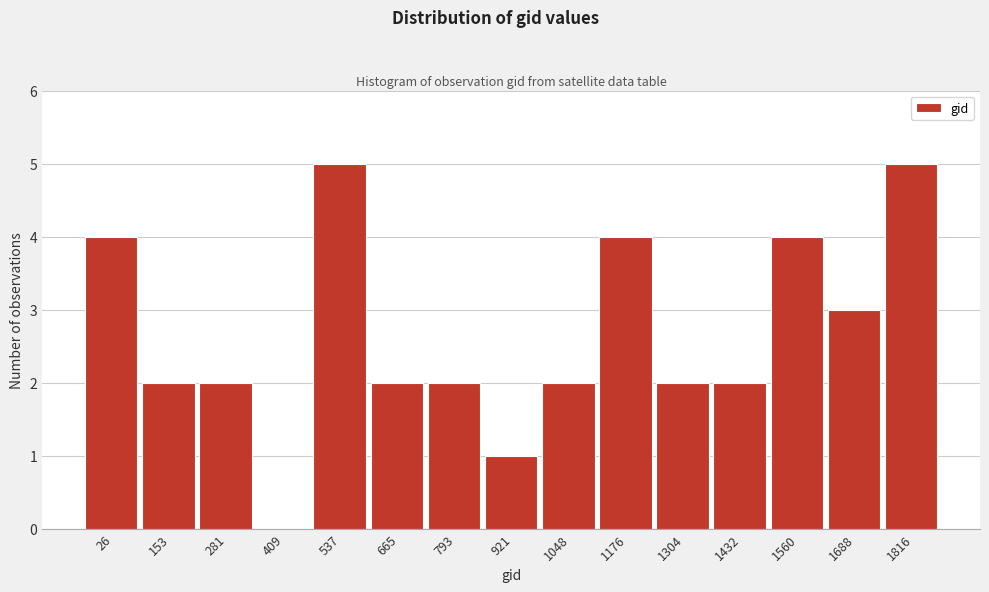

Reading left to right, what are all the values shown in this chart?

26=4	153=2	281=2	409=0	537=5	665=2	793=2	921=1	1048=2	1176=4	1304=2	1432=2	1560=4	1688=3	1816=5